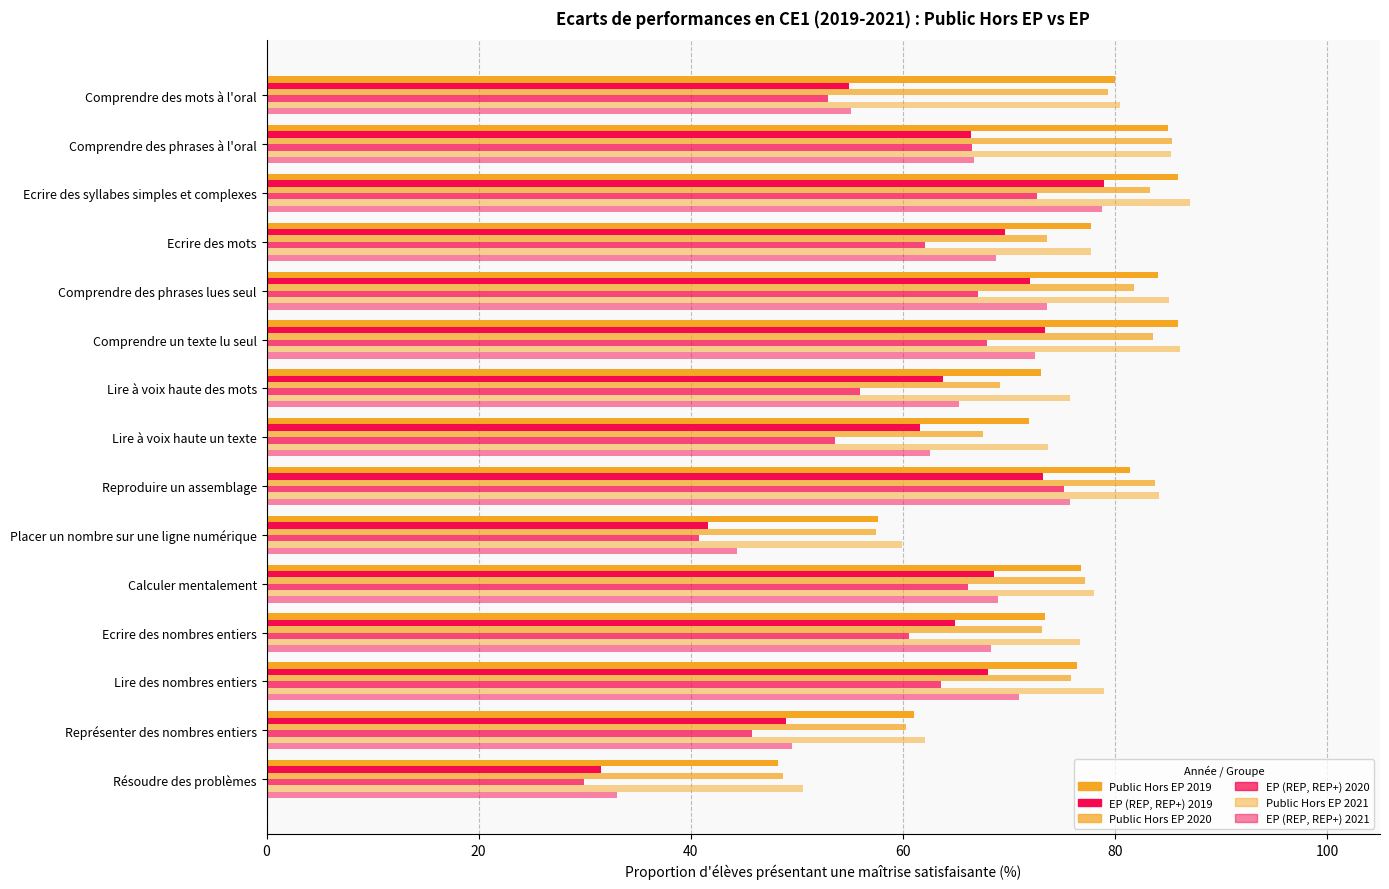

The Public Hors EP (2019) series shows 28.6 at Ecrire des nombres entiers. True or false?

False